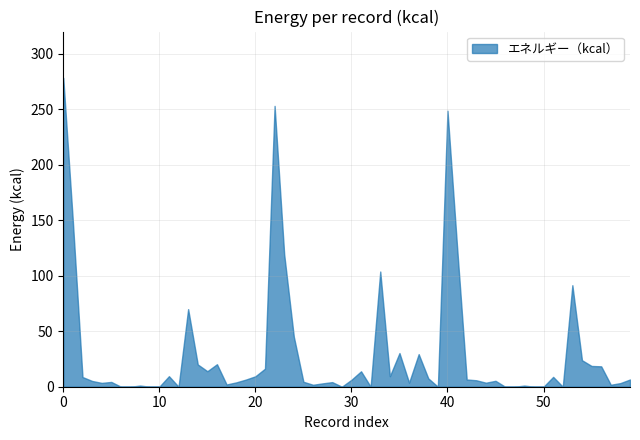

What is the difference between the maximum and minimum values?

278.3